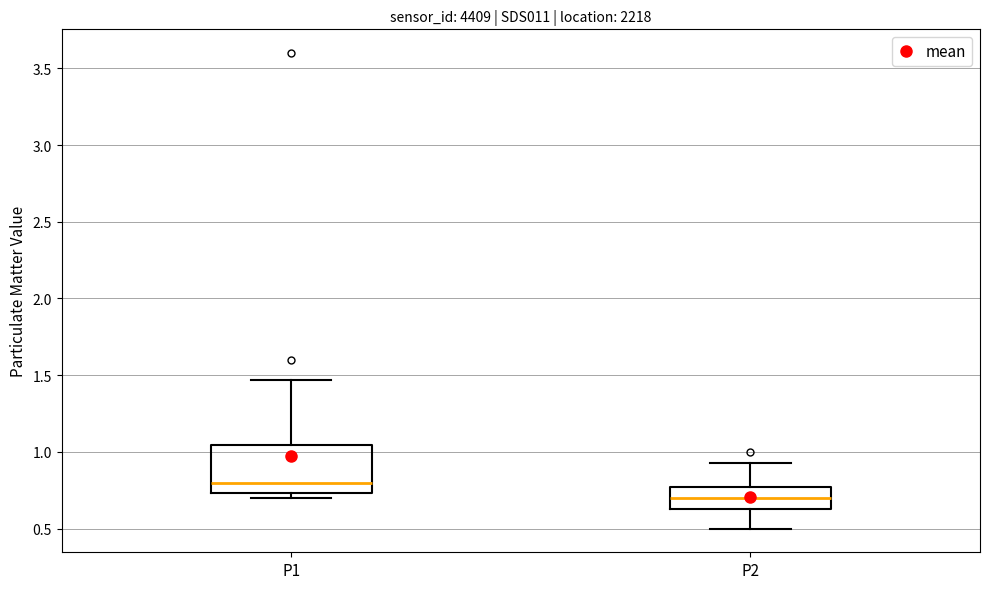

Which box's median line is the lowest?

P2